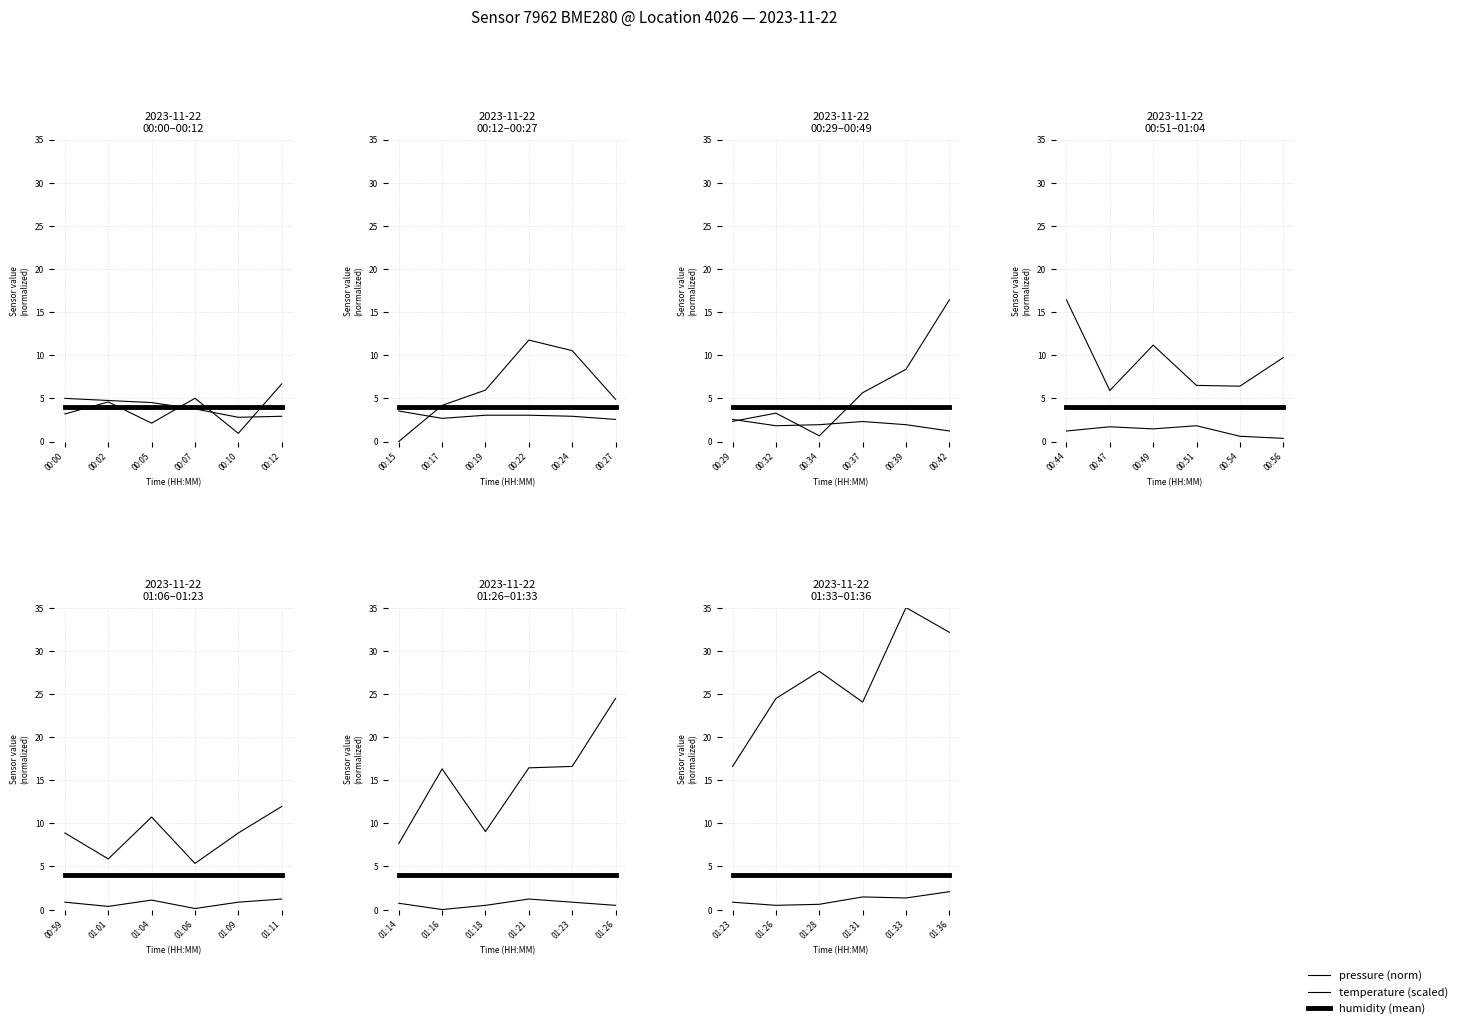

Which series has the largest total across all categories?

pressure (norm)